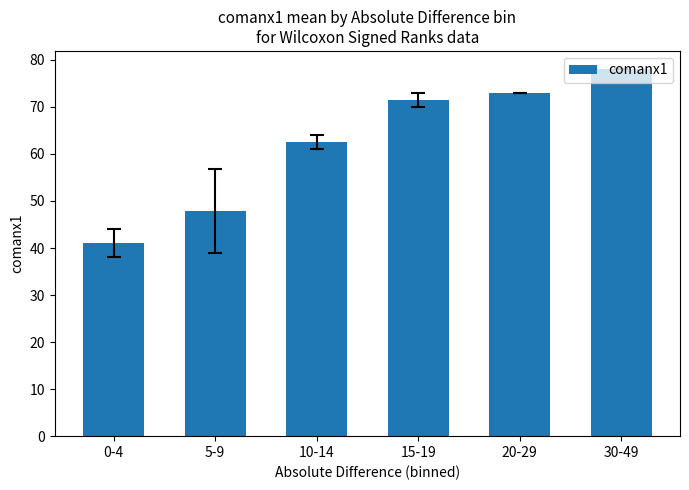

List the labels in order of value, largest first.

30-49, 20-29, 15-19, 10-14, 5-9, 0-4